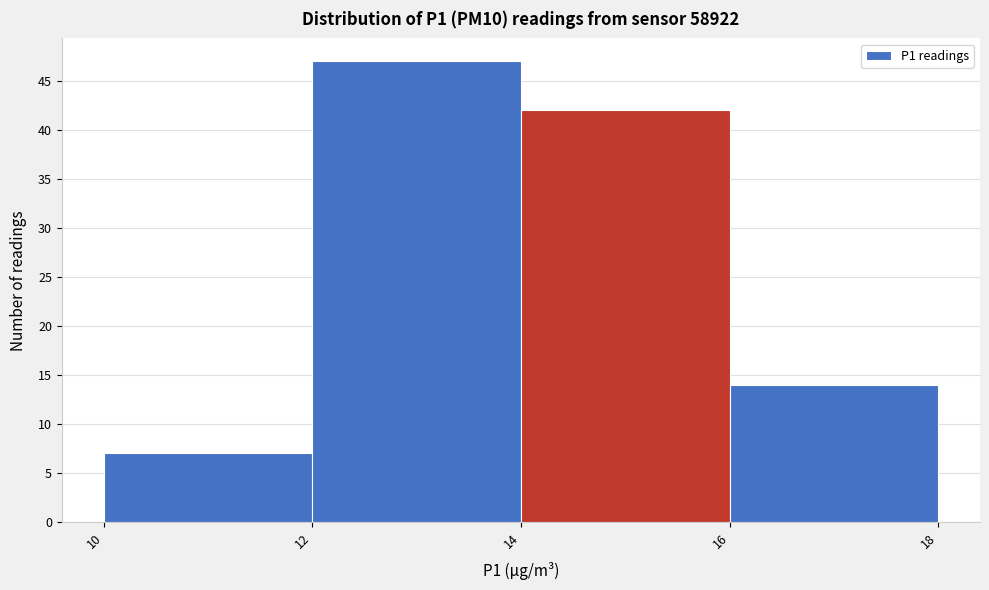

Reading right to left, transcribe all the data shown in this chart.

16=14	14=42	12=47	10=7